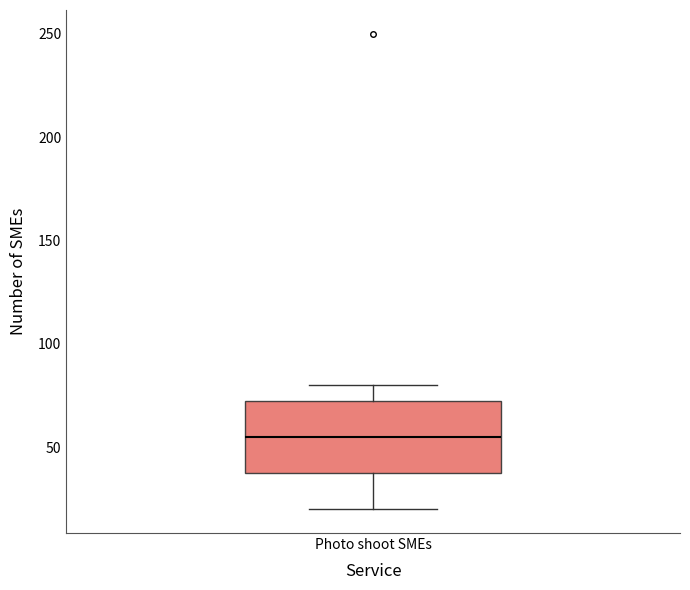

Read this box plot against the y-axis: the position of the median line, the range covered by the box, and the ends of both whiskers. The values are not printed on the chart, so give them approximately, as read against the axis.

median 55, box 40 to 75, whiskers 20 to 80